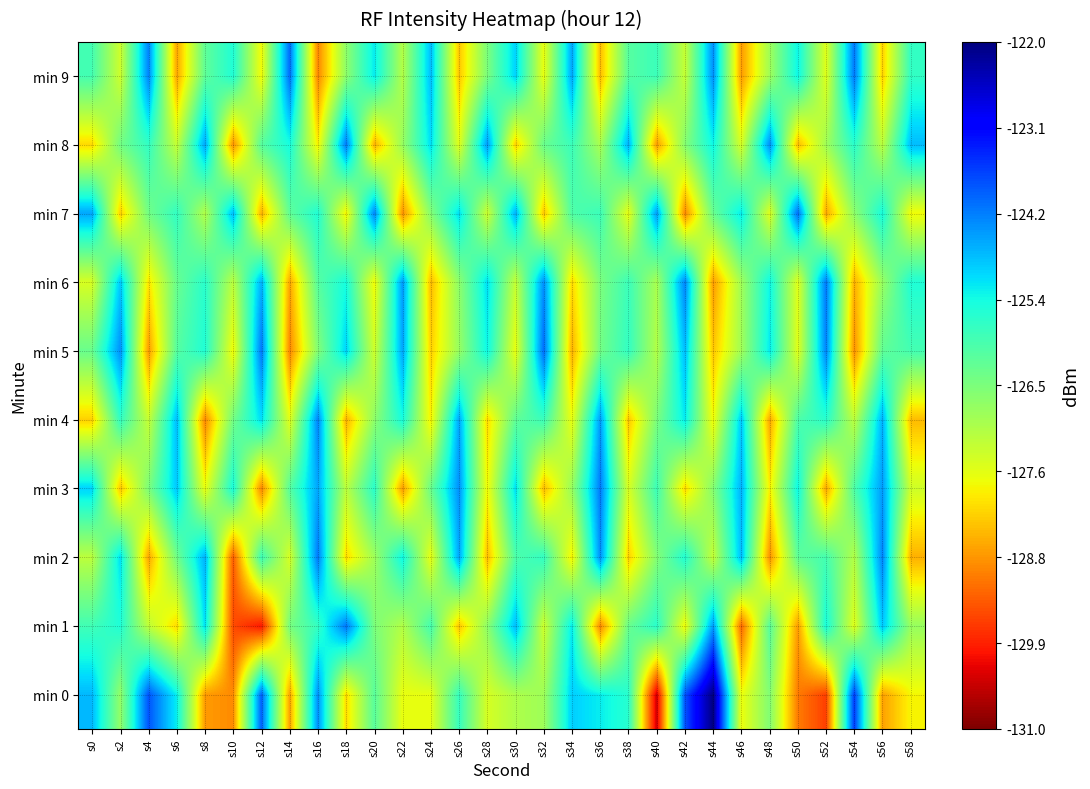

Reading left to right, what are all the values shown in this chart?

min 0: s0=-124.8	s2=-126.8	s4=-123.9	s6=-125.2	s8=-128.7	s10=-128.9	s12=-124.0	s14=-128.6	s16=-124.4	s18=-128.1	s20=-126.1	s22=-127.7	s24=-127.7	s26=-125.7	s28=-127.5	s30=-127.0	s32=-126.9	s34=-125.0	s36=-125.2	s38=-125.6	s40=-130.4	s42=-123.9	s44=-122.0	s46=-127.7	s48=-126.6	s50=-129.0	s52=-129.6	s54=-123.7	s56=-128.7	s58=-127.8
min 1: s0=-125.9	s2=-125.5	s4=-127.2	s6=-128.1	s8=-125.1	s10=-129.5	s12=-130.0	s14=-126.4	s16=-125.7	s18=-124.2	s20=-126.5	s22=-127.1	s24=-125.9	s26=-128.3	s28=-126.7	s30=-124.8	s32=-127.4	s34=-125.2	s36=-128.9	s38=-126.3	s40=-125.6	s42=-127.8	s44=-124.5	s46=-129.2	s48=-126.1	s50=-128.7	s52=-125.4	s54=-127.6	s56=-124.9	s58=-126.8
min 2: s0=-127.2	s2=-125.1	s4=-128.6	s6=-126.4	s8=-124.7	s10=-129.3	s12=-125.8	s14=-127.5	s16=-124.2	s18=-128.1	s20=-126.9	s22=-125.3	s24=-127.7	s26=-124.6	s28=-128.4	s30=-126.0	s32=-125.7	s34=-127.9	s36=-124.4	s38=-128.2	s40=-126.6	s42=-125.5	s44=-127.3	s46=-124.8	s48=-128.8	s50=-126.2	s52=-125.9	s54=-127.1	s56=-124.3	s58=-128.5
min 3: s0=-125.0	s2=-128.3	s4=-126.5	s6=-124.9	s8=-127.7	s10=-125.4	s12=-128.9	s14=-126.1	s16=-124.6	s18=-127.2	s20=-125.6	s22=-128.7	s24=-126.3	s26=-124.4	s28=-127.8	s30=-125.1	s32=-128.4	s34=-126.8	s36=-124.2	s38=-127.5	s40=-125.8	s42=-128.1	s44=-126.6	s46=-124.7	s48=-127.9	s50=-125.3	s52=-128.6	s54=-126.0	s56=-124.5	s58=-127.4
min 4: s0=-128.2	s2=-125.7	s4=-127.3	s6=-124.8	s8=-128.9	s10=-126.4	s12=-125.1	s14=-127.6	s16=-124.3	s18=-128.5	s20=-126.7	s22=-125.4	s24=-127.9	s26=-124.6	s28=-128.1	s30=-126.2	s32=-125.8	s34=-127.7	s36=-124.5	s38=-128.3	s40=-126.5	s42=-125.2	s44=-127.8	s46=-124.9	s48=-128.6	s50=-126.0	s52=-125.6	s54=-127.2	s56=-124.7	s58=-128.4
min 5: s0=-126.3	s2=-124.4	s4=-128.7	s6=-126.1	s8=-125.5	s10=-127.8	s12=-124.2	s14=-128.9	s16=-126.6	s18=-125.0	s20=-127.4	s22=-124.6	s24=-128.2	s26=-126.8	s28=-125.3	s30=-127.7	s32=-124.1	s34=-128.5	s36=-126.4	s38=-125.7	s40=-127.1	s42=-124.8	s44=-128.3	s46=-126.9	s48=-125.2	s50=-127.6	s52=-124.3	s54=-128.8	s56=-126.2	s58=-125.9
min 6: s0=-127.5	s2=-124.9	s4=-128.0	s6=-126.3	s8=-125.6	s10=-127.2	s12=-124.7	s14=-128.6	s16=-126.1	s18=-125.4	s20=-127.8	s22=-124.5	s24=-128.4	s26=-126.7	s28=-125.1	s30=-127.3	s32=-124.4	s34=-128.1	s36=-126.5	s38=-125.8	s40=-127.0	s42=-124.3	s44=-128.7	s46=-126.9	s48=-125.3	s50=-127.6	s52=-124.2	s54=-128.5	s56=-126.8	s58=-125.5
min 7: s0=-124.6	s2=-128.2	s4=-126.4	s6=-125.7	s8=-127.1	s10=-124.8	s12=-128.5	s14=-126.2	s16=-125.5	s18=-127.9	s20=-124.3	s22=-128.8	s24=-126.6	s26=-125.1	s28=-127.4	s30=-124.7	s32=-128.3	s34=-126.0	s36=-125.8	s38=-127.7	s40=-124.5	s42=-128.9	s44=-126.3	s46=-125.2	s48=-127.6	s50=-124.1	s52=-128.6	s54=-126.7	s56=-125.4	s58=-127.8
min 8: s0=-128.1	s2=-126.4	s4=-125.7	s6=-127.3	s8=-124.6	s10=-128.8	s12=-126.1	s14=-125.4	s16=-127.9	s18=-124.2	s20=-128.5	s22=-126.8	s24=-125.1	s26=-127.6	s28=-124.5	s30=-128.2	s32=-126.3	s34=-125.8	s36=-127.0	s38=-124.7	s40=-128.7	s42=-126.6	s44=-125.3	s46=-127.5	s48=-124.4	s50=-128.4	s52=-126.9	s54=-125.6	s56=-127.2	s58=-124.8
min 9: s0=-125.9	s2=-127.4	s4=-124.3	s6=-128.6	s8=-126.2	s10=-125.5	s12=-127.8	s14=-124.1	s16=-128.9	s18=-126.7	s20=-125.2	s22=-127.1	s24=-124.8	s26=-128.3	s28=-126.5	s30=-125.0	s32=-127.7	s34=-124.6	s36=-128.4	s38=-126.1	s40=-125.8	s42=-127.3	s44=-124.4	s46=-128.7	s48=-126.9	s50=-125.3	s52=-127.6	s54=-124.2	s56=-128.2	s58=-125.7